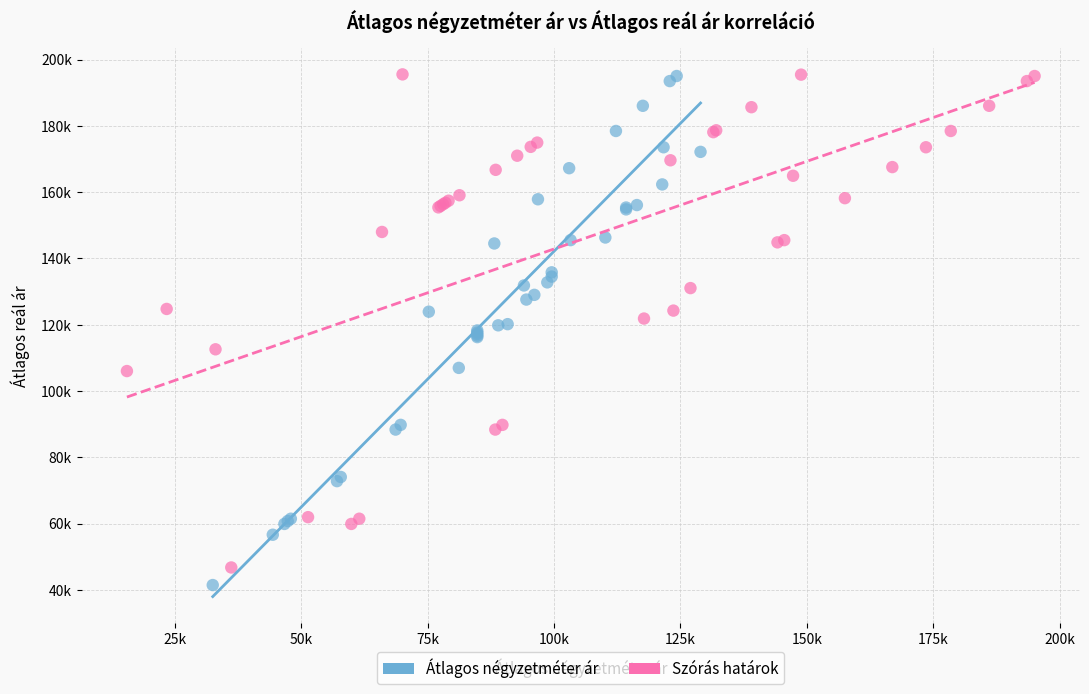

Which series contains the lowest Y value?

Átlagos négyzetméter ár